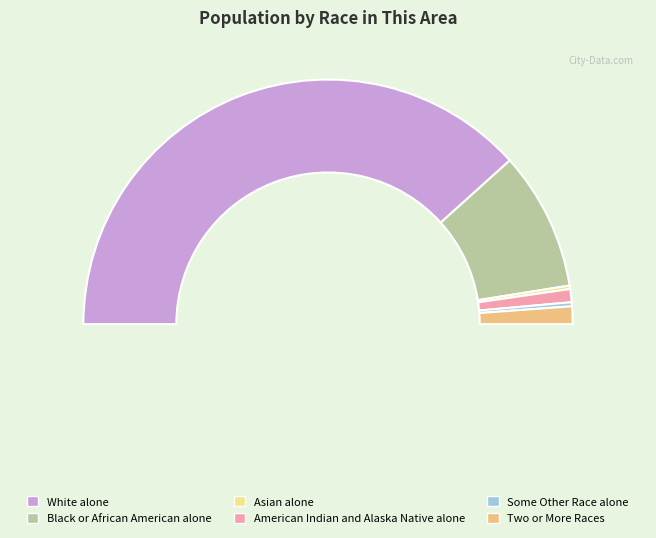

Count the number of slices in the pie.

6